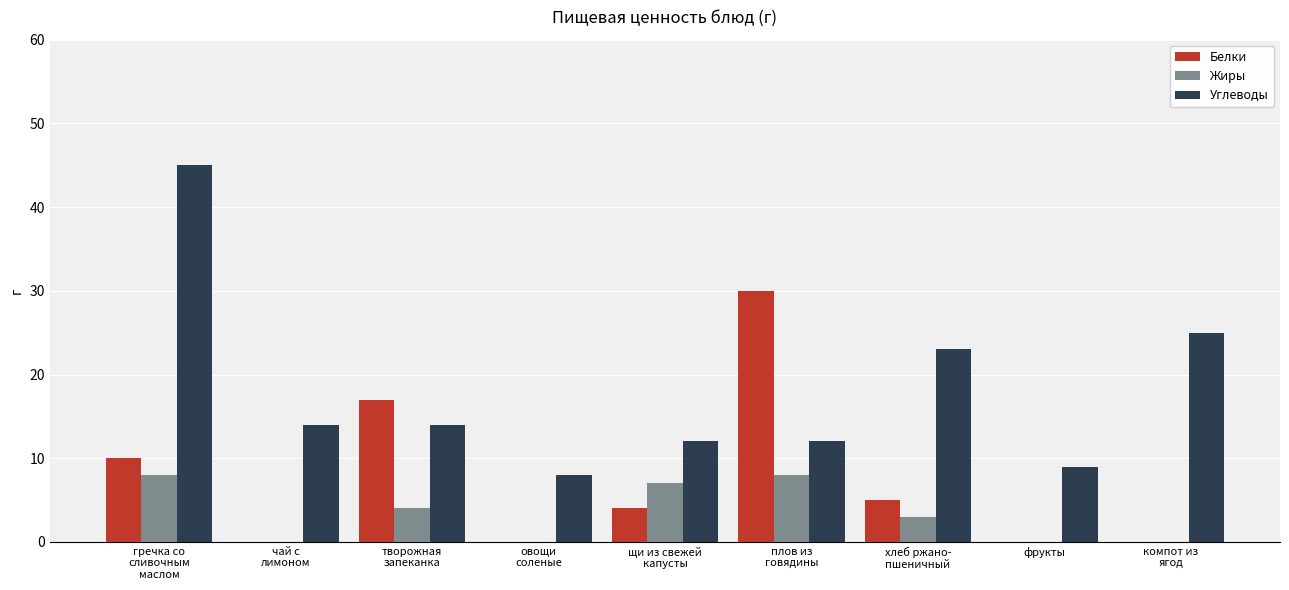

What is the sum of the Углеводы values at творожная
запеканка and овощи
соленые?

22